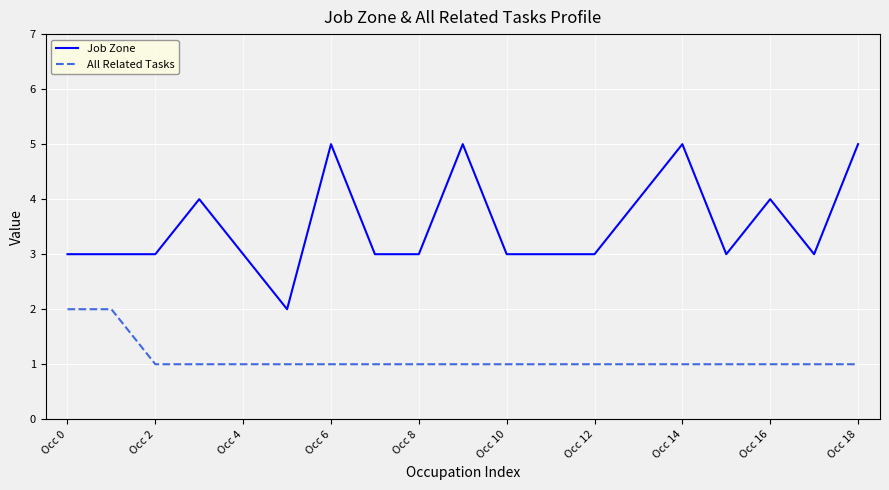

Which series has the largest total across all categories?

Job Zone